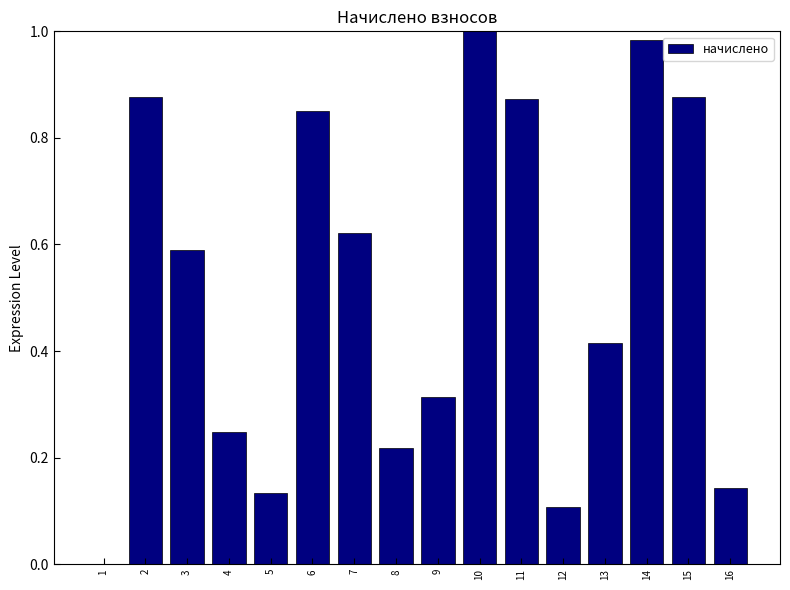

What is the sum of the values at 10 and 16?

1.1